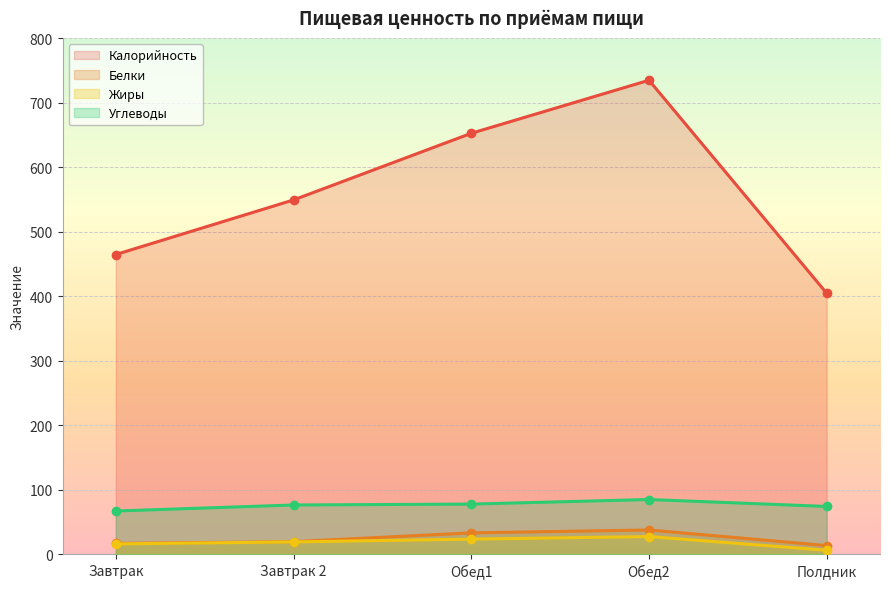

Reading right to left, extract all data points from this chart.

Калорийность: 404.6	734.8	652.5	549.2	464.6
Белки: 13.3	37.5	33.0	19.4	16.6
Жиры: 6.1	27.3	23.3	19.0	15.9
Углеводы: 74.0	84.7	77.7	76.3	66.9